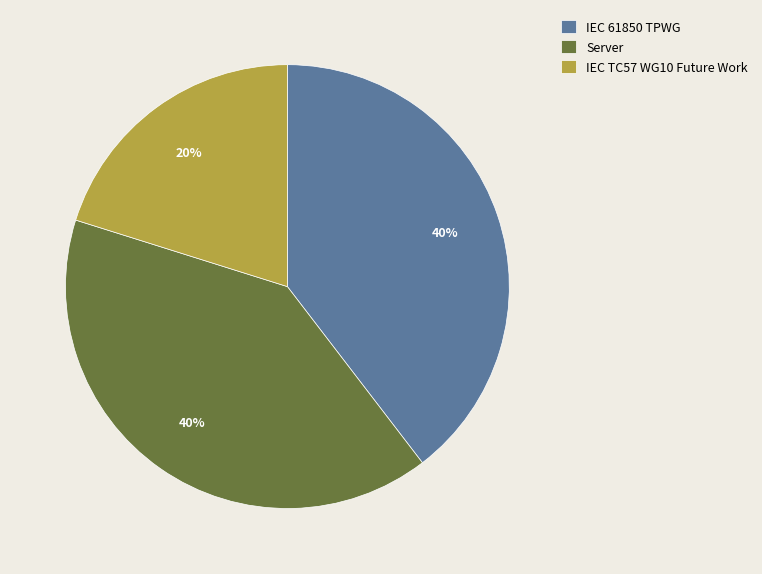

How many slices are in this pie chart?

3